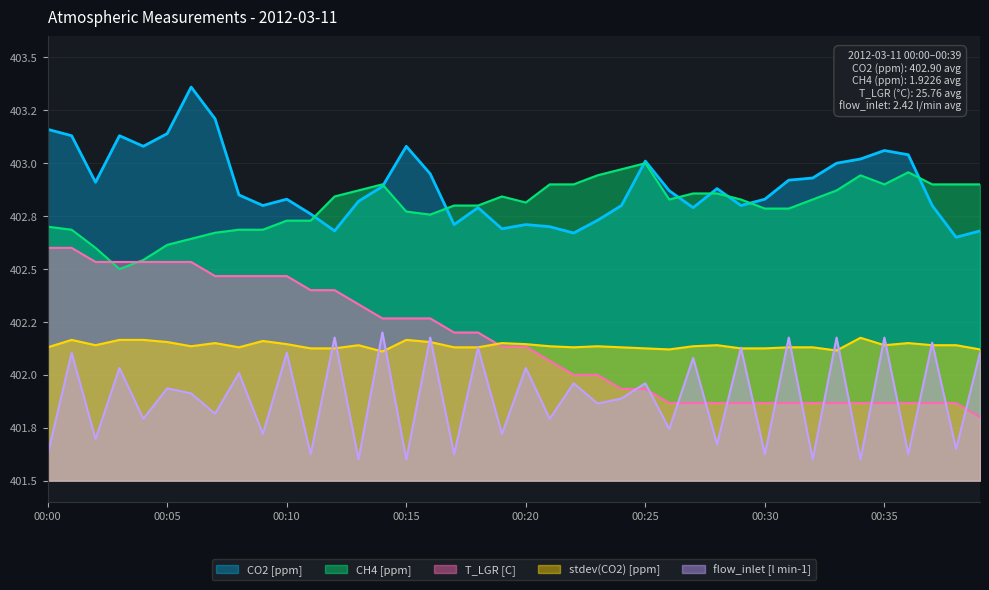

Reading right to left, transcribe all the data shown in this chart.

CO2 [ppm]: 00:39=402.7	00:38=402.6	00:37=402.8	00:36=403.0	00:35=403.1	00:34=403.0	00:33=403.0	00:32=402.9	00:31=402.9	00:30=402.8	00:29=402.8	00:28=402.9	00:27=402.8	00:26=402.9	00:25=403.0	00:24=402.8	00:23=402.7	00:22=402.7	00:21=402.7	00:20=402.7	00:19=402.7	00:18=402.8	00:17=402.7	00:16=402.9	00:15=403.1	00:14=402.9	00:13=402.8	00:12=402.7	00:11=402.8	00:10=402.8	00:09=402.8	00:08=402.9	00:07=403.2	00:06=403.4	00:05=403.1	00:04=403.1	00:03=403.1	00:02=402.9	00:01=403.1	00:00=403.2
CH4 [ppm]: 00:39=402.9	00:38=402.9	00:37=402.9	00:36=403.0	00:35=402.9	00:34=402.9	00:33=402.9	00:32=402.8	00:31=402.8	00:30=402.8	00:29=402.8	00:28=402.9	00:27=402.9	00:26=402.8	00:25=403.0	00:24=403.0	00:23=402.9	00:22=402.9	00:21=402.9	00:20=402.8	00:19=402.8	00:18=402.8	00:17=402.8	00:16=402.8	00:15=402.8	00:14=402.9	00:13=402.9	00:12=402.8	00:11=402.7	00:10=402.7	00:09=402.7	00:08=402.7	00:07=402.7	00:06=402.6	00:05=402.6	00:04=402.5	00:03=402.5	00:02=402.6	00:01=402.7	00:00=402.7
stdev(CO2) [ppm]: 00:39=402.1	00:38=402.1	00:37=402.1	00:36=402.1	00:35=402.1	00:34=402.2	00:33=402.1	00:32=402.1	00:31=402.1	00:30=402.1	00:29=402.1	00:28=402.1	00:27=402.1	00:26=402.1	00:25=402.1	00:24=402.1	00:23=402.1	00:22=402.1	00:21=402.1	00:20=402.1	00:19=402.1	00:18=402.1	00:17=402.1	00:16=402.2	00:15=402.2	00:14=402.1	00:13=402.1	00:12=402.1	00:11=402.1	00:10=402.1	00:09=402.2	00:08=402.1	00:07=402.1	00:06=402.1	00:05=402.2	00:04=402.2	00:03=402.2	00:02=402.1	00:01=402.2	00:00=402.1
T_LGR [C]: 00:39=401.8	00:38=401.9	00:37=401.9	00:36=401.9	00:35=401.9	00:34=401.9	00:33=401.9	00:32=401.9	00:31=401.9	00:30=401.9	00:29=401.9	00:28=401.9	00:27=401.9	00:26=401.9	00:25=401.9	00:24=401.9	00:23=402.0	00:22=402.0	00:21=402.1	00:20=402.1	00:19=402.1	00:18=402.2	00:17=402.2	00:16=402.3	00:15=402.3	00:14=402.3	00:13=402.3	00:12=402.4	00:11=402.4	00:10=402.5	00:09=402.5	00:08=402.5	00:07=402.5	00:06=402.5	00:05=402.5	00:04=402.5	00:03=402.5	00:02=402.5	00:01=402.6	00:00=402.6
flow_inlet [l min-1]: 00:39=402.1	00:38=401.6	00:37=402.2	00:36=401.6	00:35=402.2	00:34=401.6	00:33=402.2	00:32=401.6	00:31=402.2	00:30=401.6	00:29=402.1	00:28=401.7	00:27=402.1	00:26=401.7	00:25=402.0	00:24=401.9	00:23=401.9	00:22=402.0	00:21=401.8	00:20=402.0	00:19=401.7	00:18=402.1	00:17=401.6	00:16=402.2	00:15=401.6	00:14=402.2	00:13=401.6	00:12=402.2	00:11=401.6	00:10=402.1	00:09=401.7	00:08=402.0	00:07=401.8	00:06=401.9	00:05=401.9	00:04=401.8	00:03=402.0	00:02=401.7	00:01=402.1	00:00=401.6